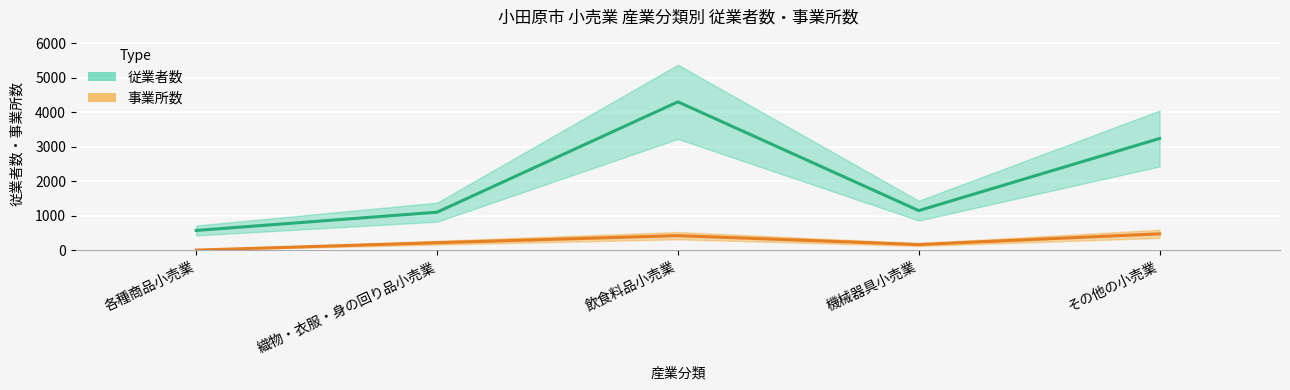

Which series has the largest total across all categories?

従業者数